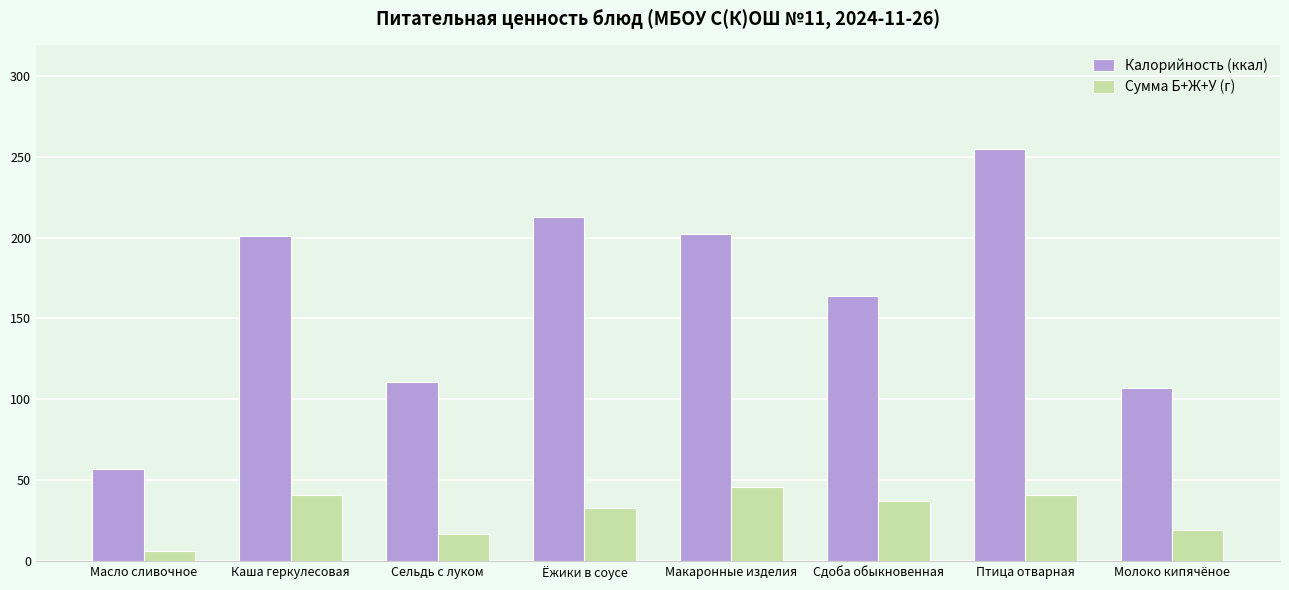

Which series changed the most between Каша геркулесовая and Сдоба обыкновенная?

Калорийность (ккал)